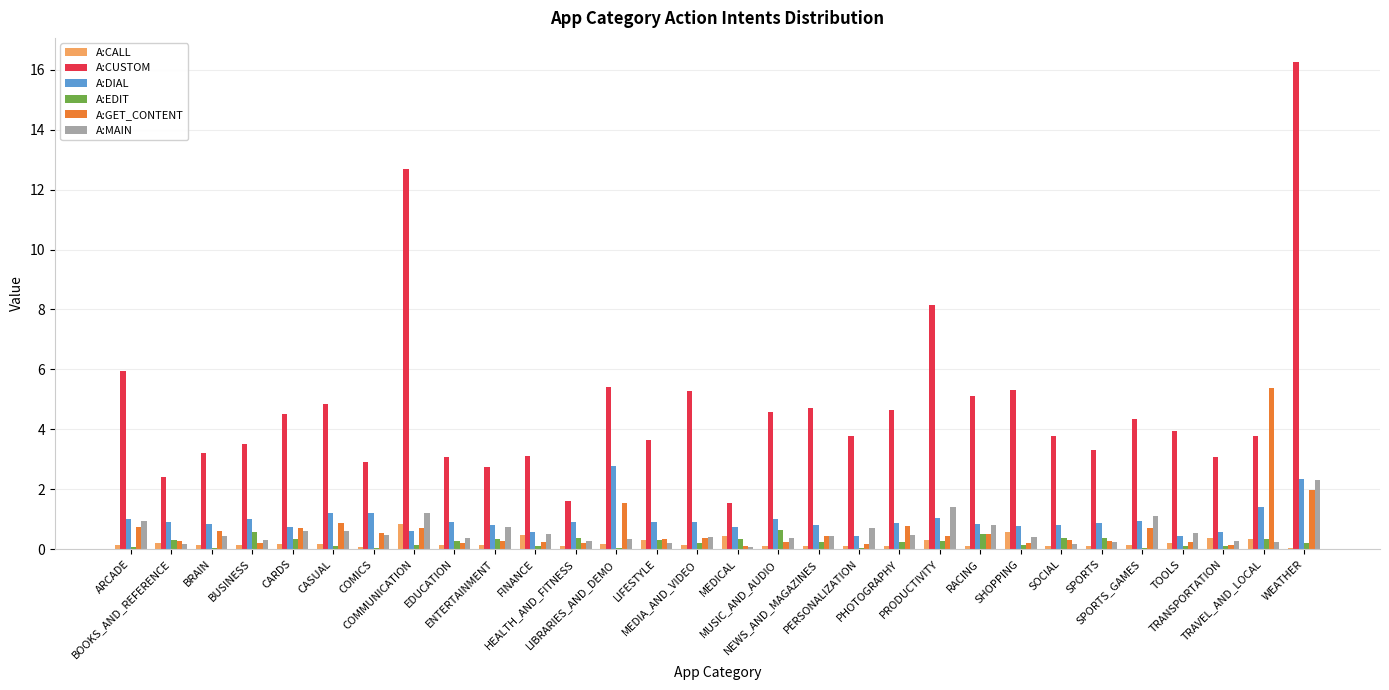

What is the maximum value for A:CALL?

0.8